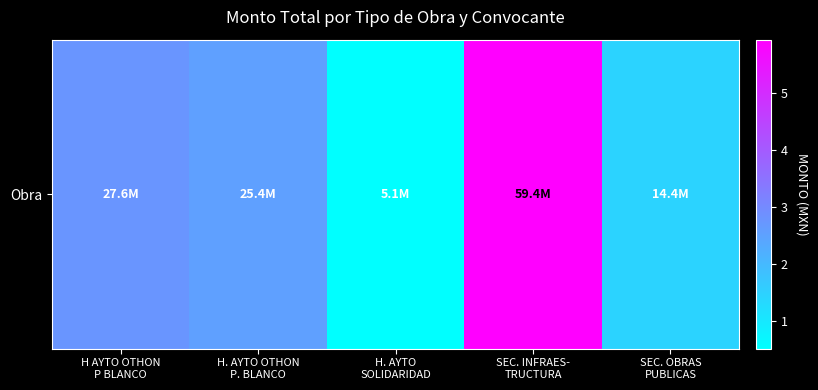

Rank the categories by value from highest to lowest.

SEC. INFRAES-
TRUCTURA, H AYTO OTHON
P BLANCO, H. AYTO OTHON
P. BLANCO, SEC. OBRAS
PUBLICAS, H. AYTO
SOLIDARIDAD